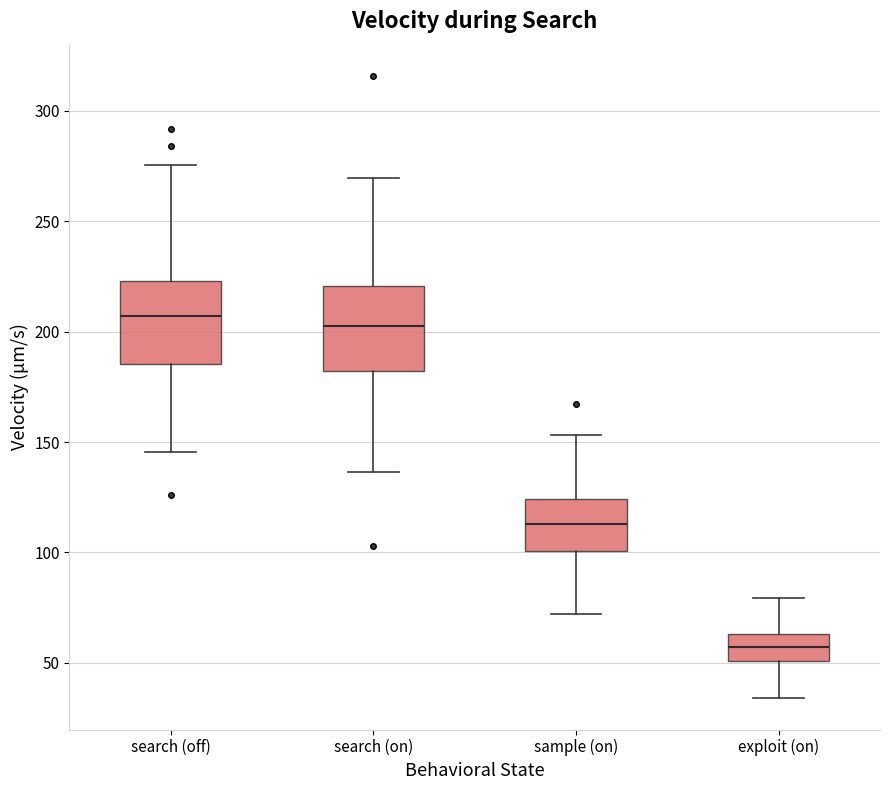

Reading left to right, read every box against the y-axis: the position of its median line, the range the box covers, and the ends of its whiskers. The values are not printed on the chart, so give them approximately, as read against the axis.

search (off): median 205, box 185 to 225, whiskers 145 to 275
search (on): median 200, box 180 to 220, whiskers 135 to 270
sample (on): median 115, box 100 to 125, whiskers 70 to 155
exploit (on): median 55, box 50 to 65, whiskers 35 to 80